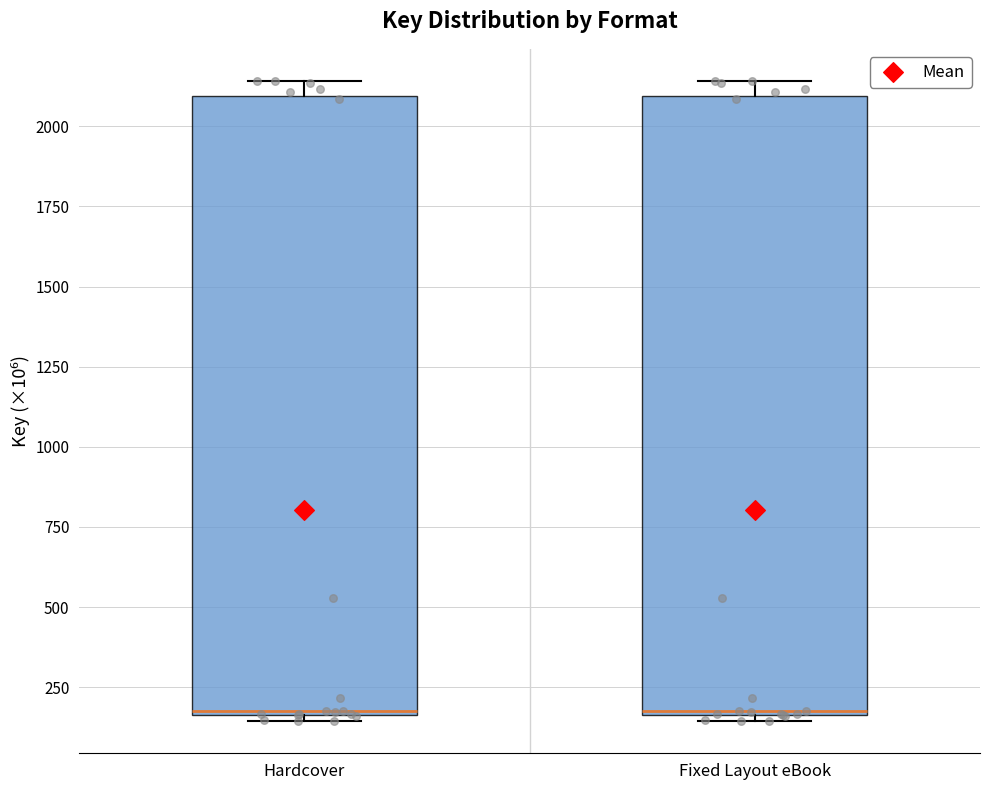

Reading left to right, transcribe this box plot: for each box, give where its median line is, the range the box spans, and where its two whiskers end, as read against the y-axis. The values are not printed on the chart, so give them approximately, as read against the axis.

Hardcover: median 200, box 150 to 2100, whiskers 150 (just below the box's lower edge) to 2150
Fixed Layout eBook: median 200, box 150 to 2100, whiskers 150 (just below the box's lower edge) to 2150